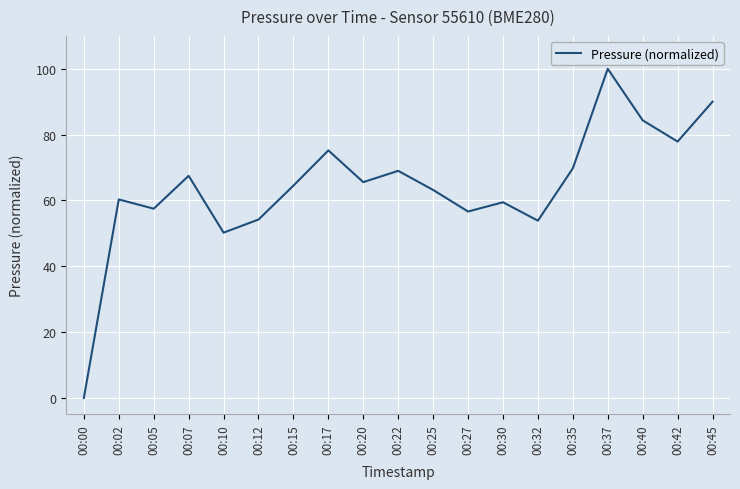

At which label is the value closest to 50?

00:10